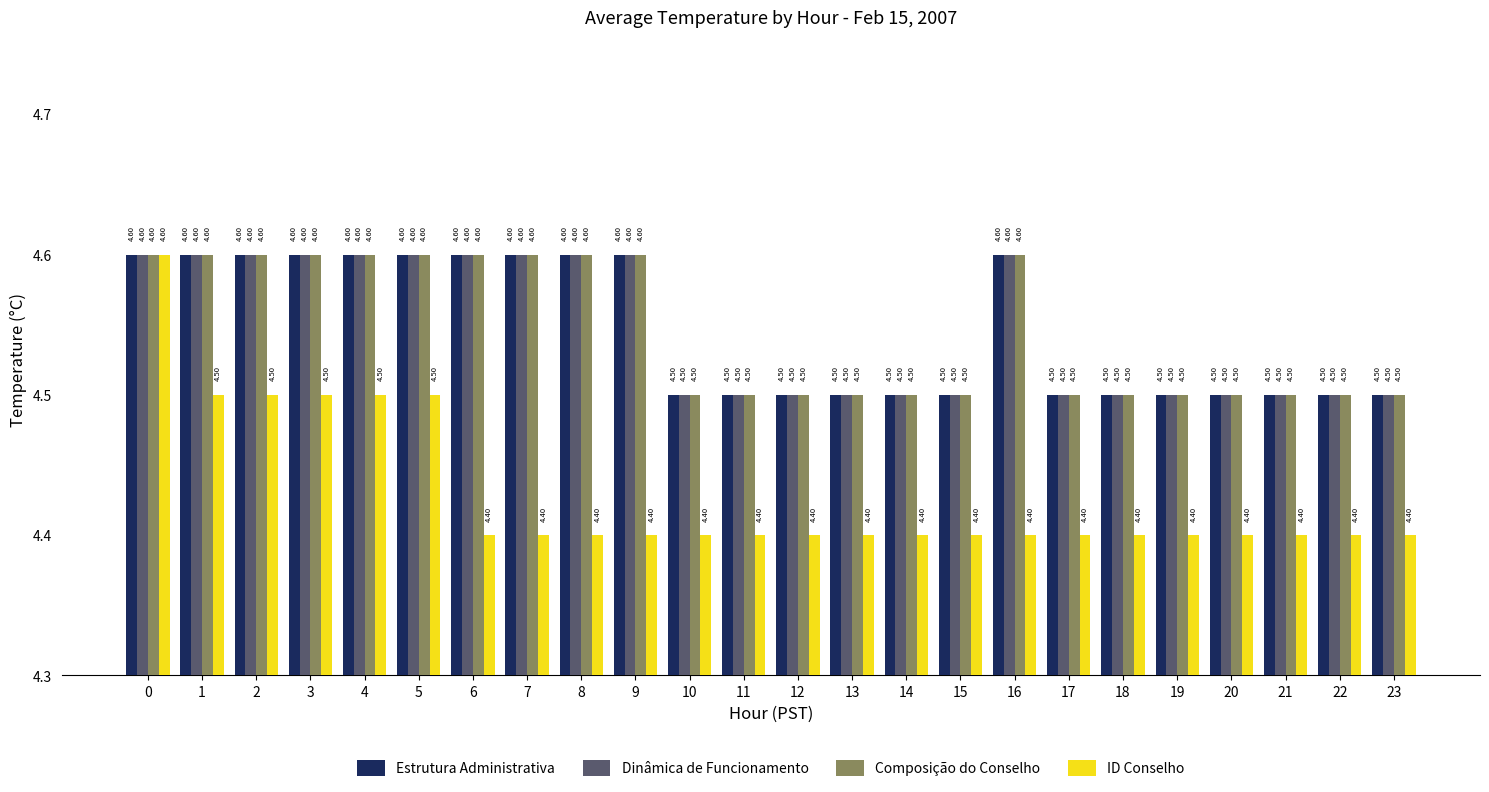

Read the Composição do Conselho value at 10.

4.5